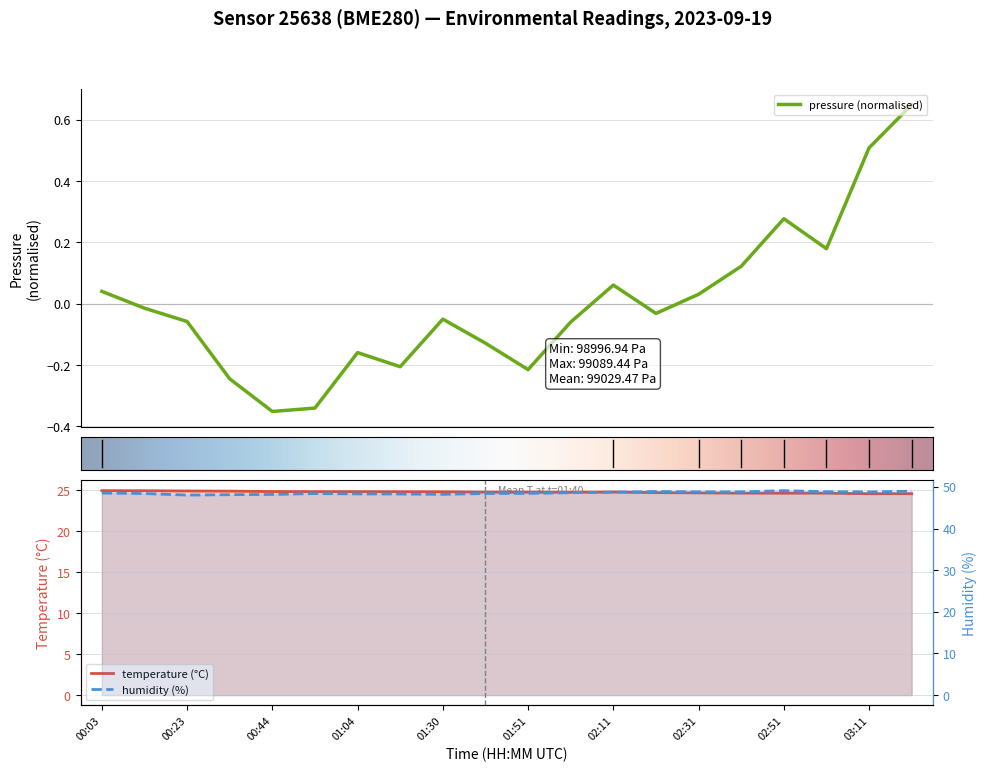

True or false: pressure and temperature intersect in this chart.

False